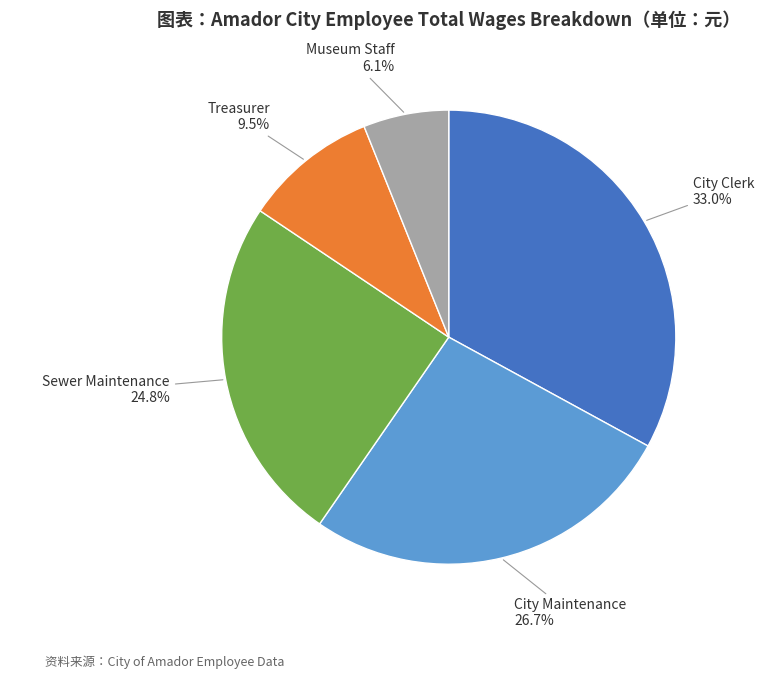

Rank the categories by value from lowest to highest.

Museum Staff, Treasurer, Sewer Maintenance, City Maintenance, City Clerk